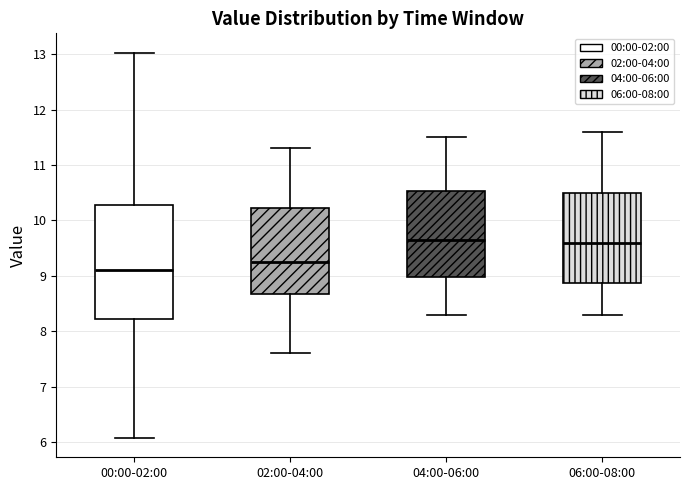

Which box has the lowest median line?

00:00-02:00